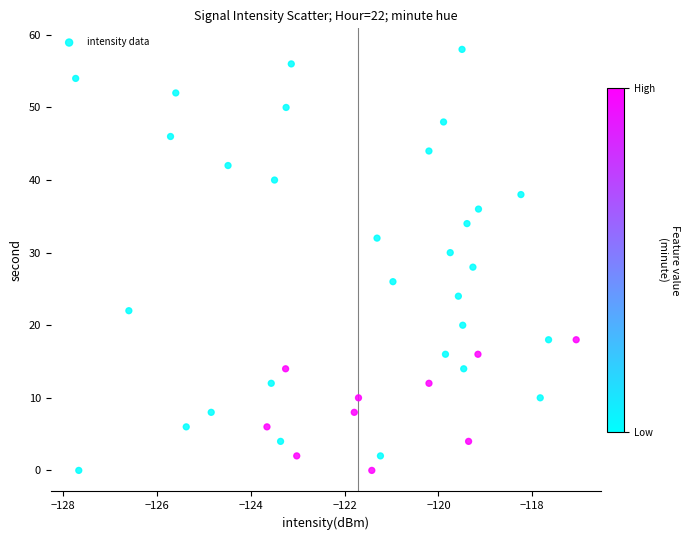

What is the range of Y values (max minus min)?

58